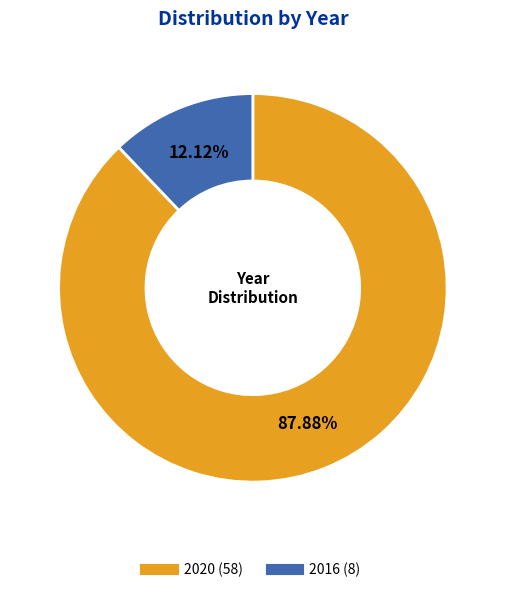

True or false: 2016 accounts for 12% of the total.

True